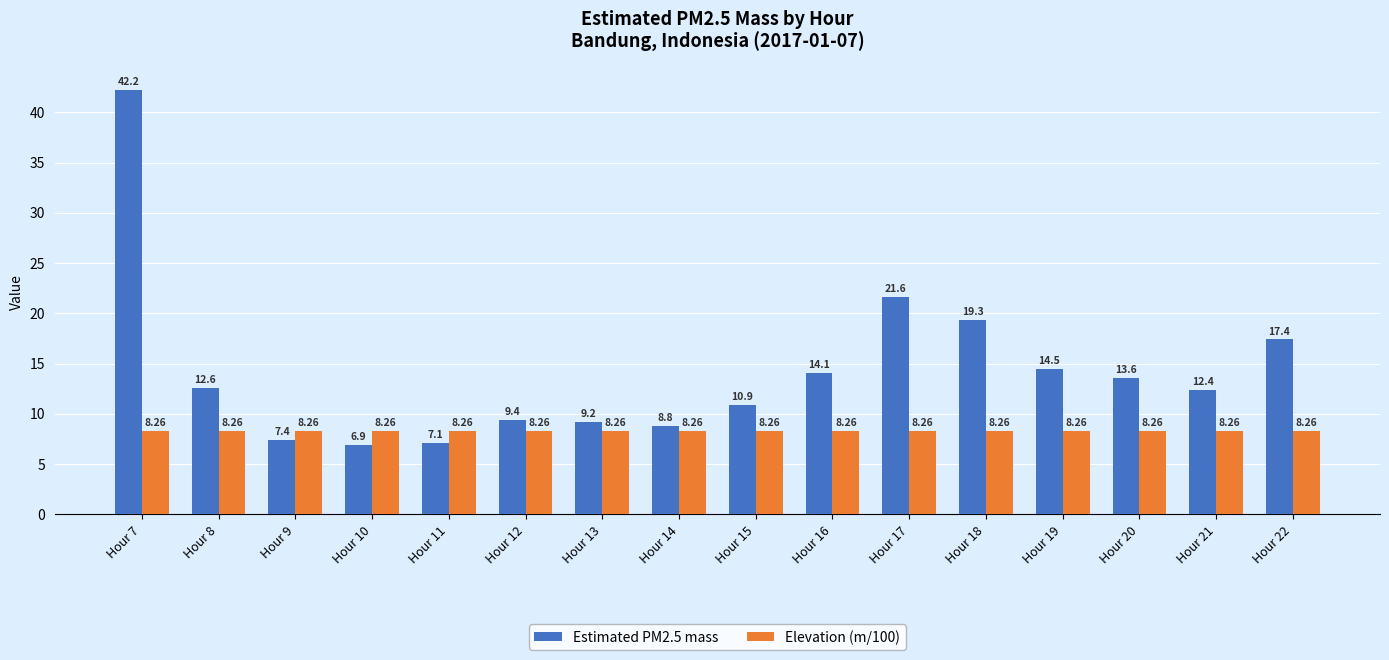

Rank the categories by Estimated PM2.5 mass value from lowest to highest.

Hour 10, Hour 11, Hour 9, Hour 14, Hour 13, Hour 12, Hour 15, Hour 21, Hour 8, Hour 20, Hour 16, Hour 19, Hour 22, Hour 18, Hour 17, Hour 7